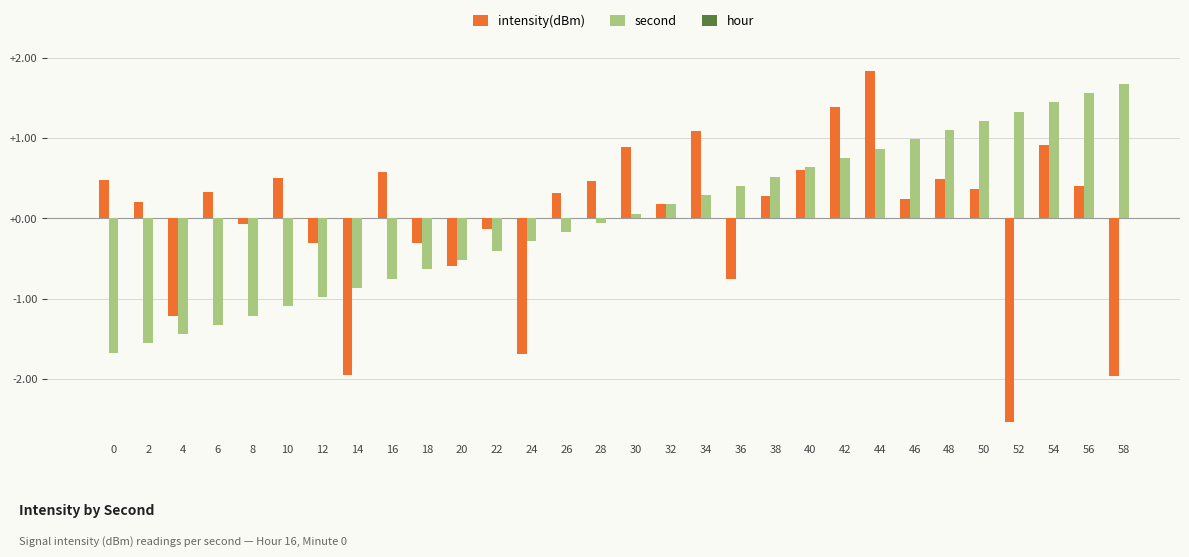

Rank the series by their maximum value, from lowest to highest.

second, intensity(dBm)